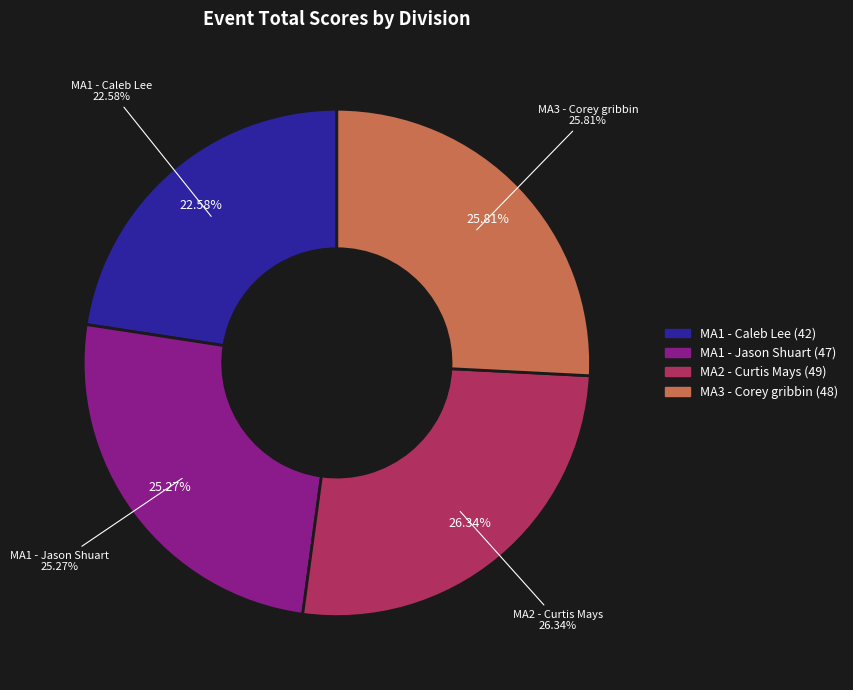

Which has a higher value, MA1 - Jason Shuart or MA1 - Caleb Lee?

MA1 - Jason Shuart